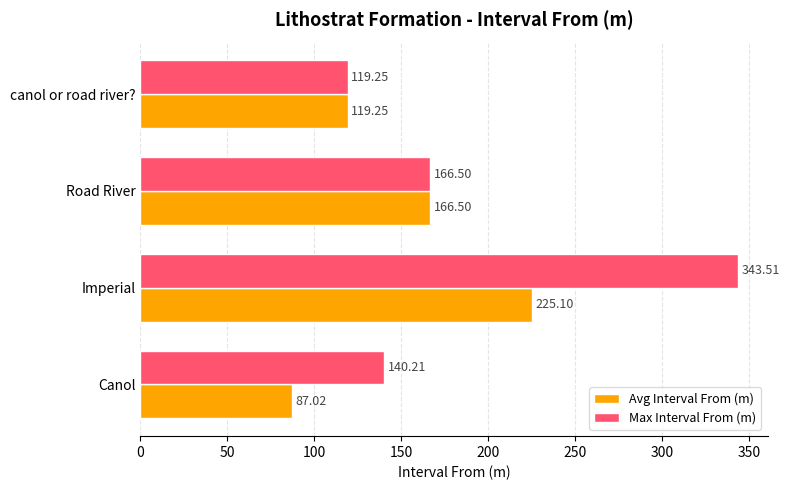

How many values in the Avg Interval From (m) series exceed 166?

2